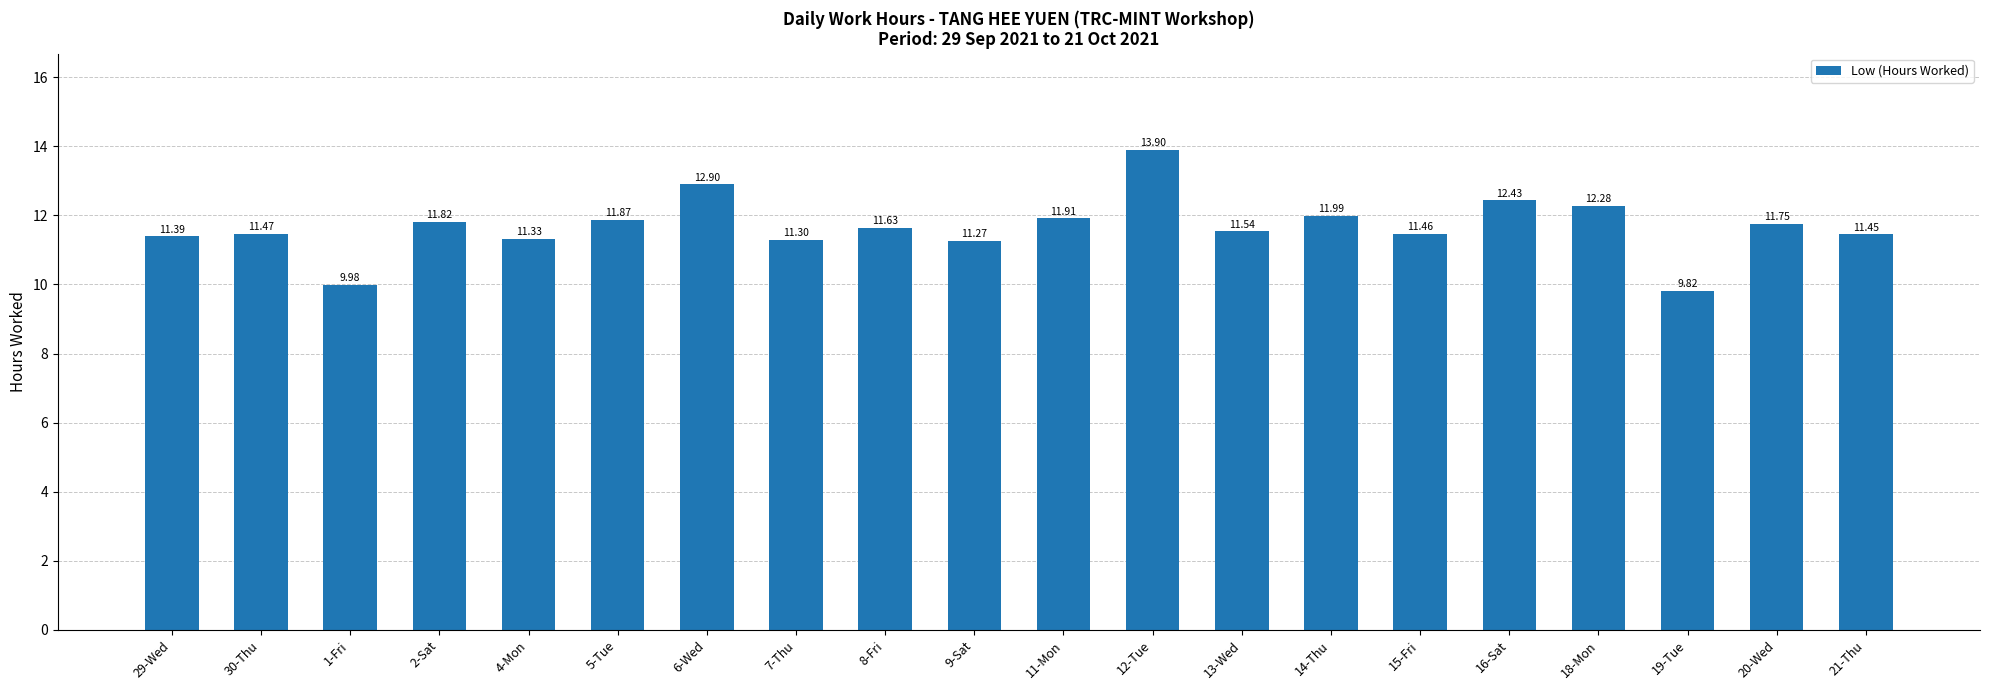

List the labels in order of value, largest first.

12-Tue, 6-Wed, 16-Sat, 18-Mon, 14-Thu, 11-Mon, 5-Tue, 2-Sat, 20-Wed, 8-Fri, 13-Wed, 30-Thu, 15-Fri, 21-Thu, 29-Wed, 4-Mon, 7-Thu, 9-Sat, 1-Fri, 19-Tue